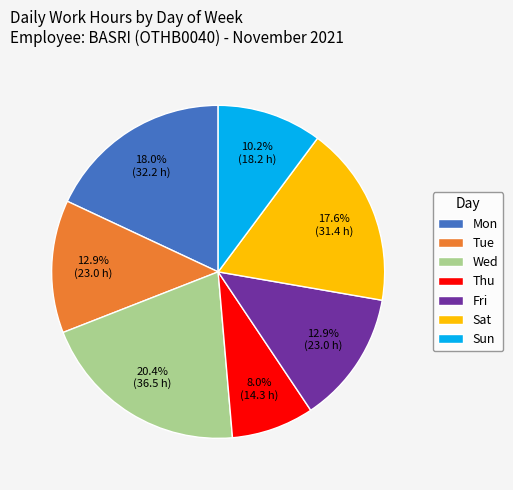

Is there any slice that represents more than half of the pie?

No